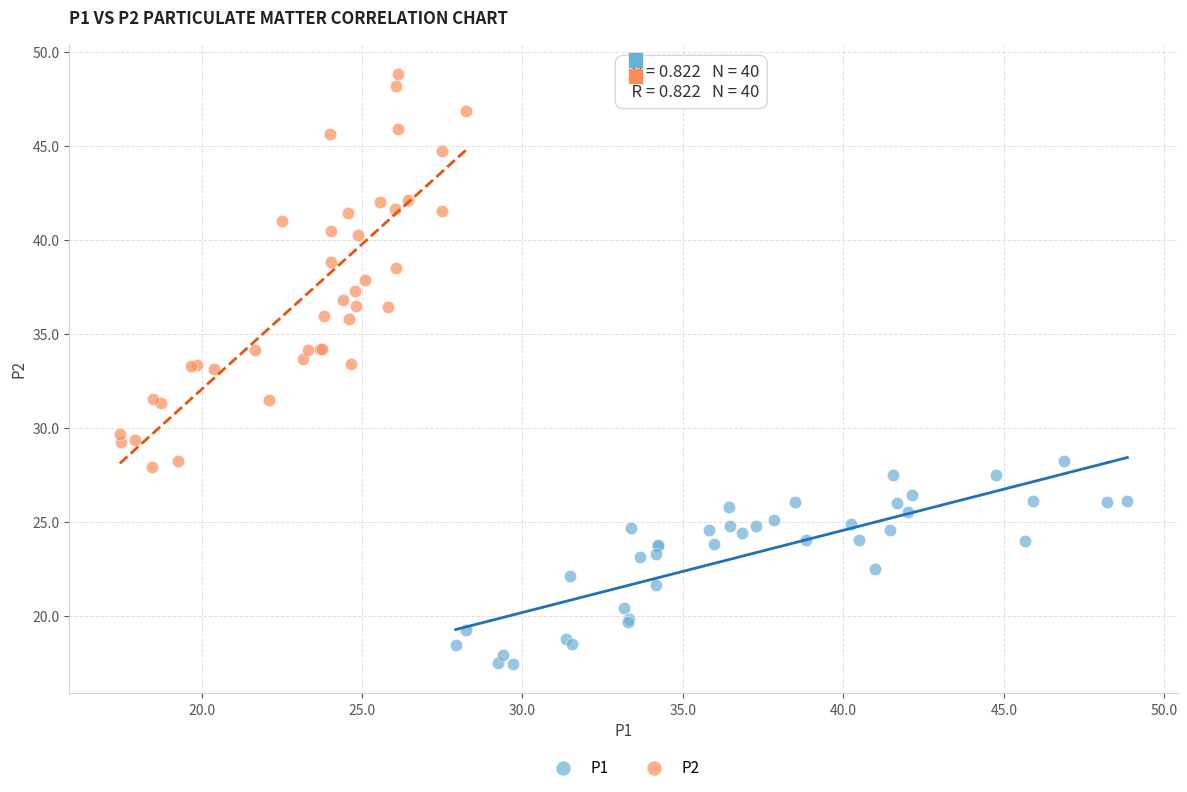

Which series reaches the maximum Y coordinate?

P2